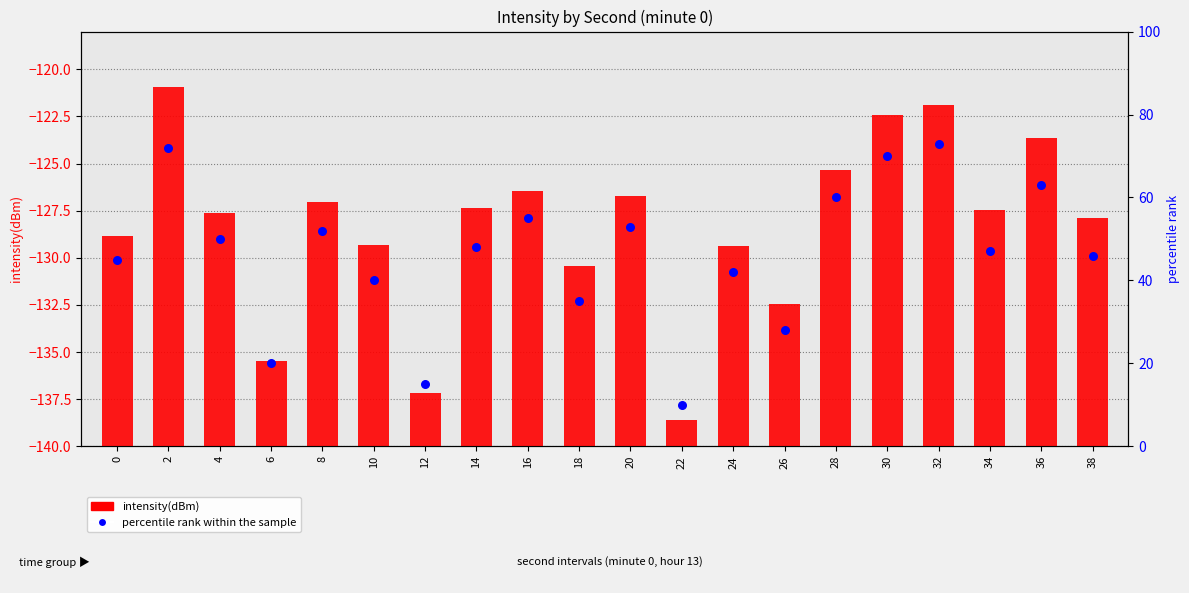

At which category is the sum across all series the highest?

32